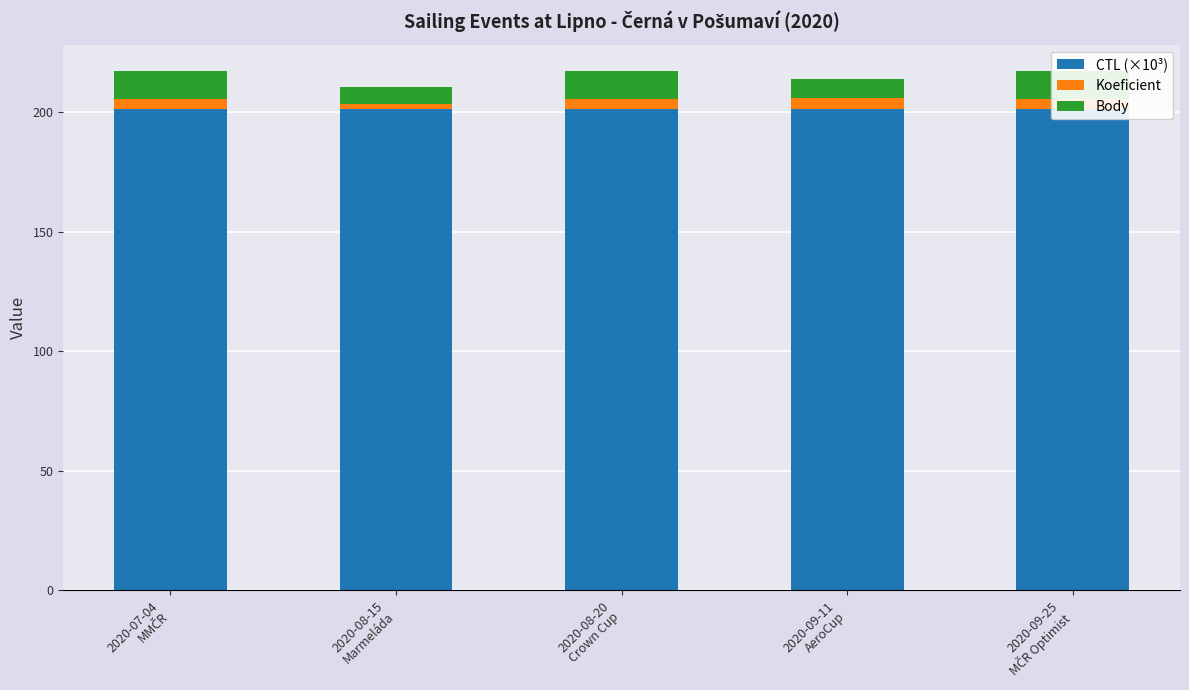

What value does the Body series have at 2020-08-20
Crown Cup?

12.0